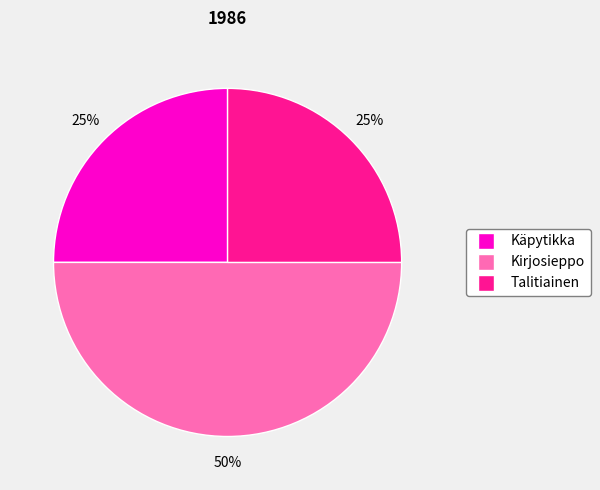

True or false: Kirjosieppo accounts for 60% of the total.

False